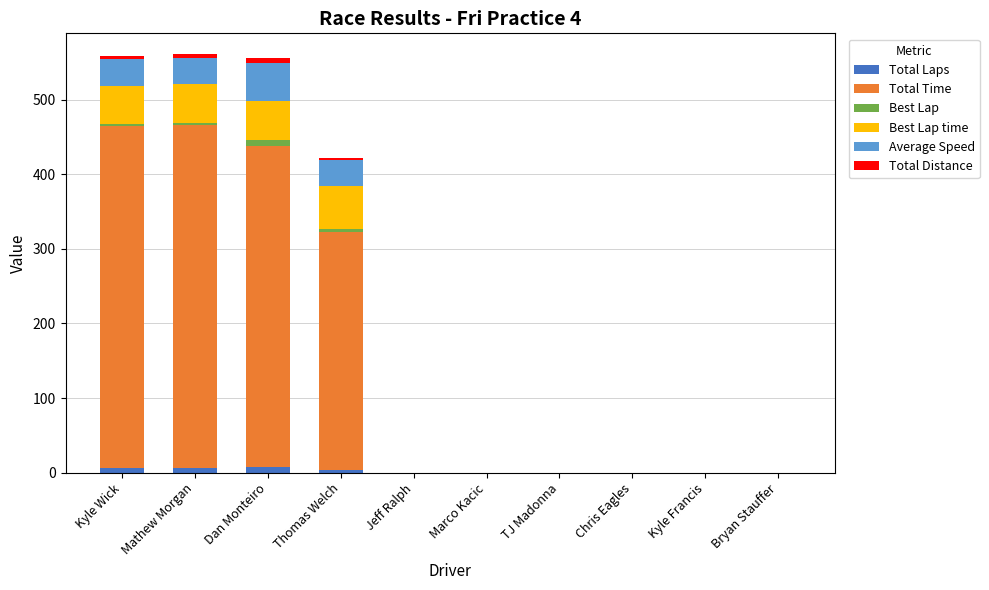

List the series in order of their peak value, highest first.

Total Time, Best Lap time, Average Speed, Total Laps, Best Lap, Total Distance